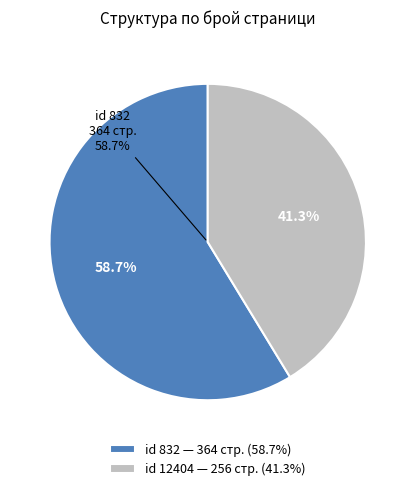

To the nearest percent, what is the average slice percentage?

50%